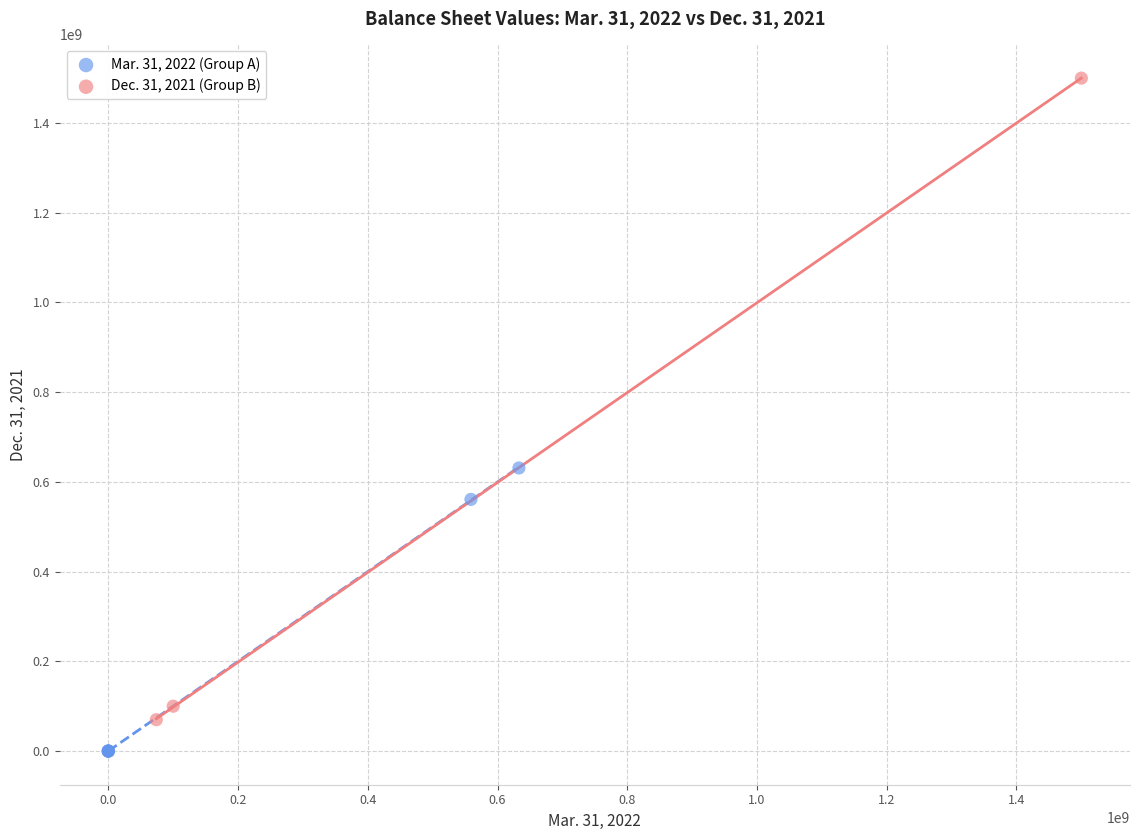

Which series contains the highest Y value?

Dec. 31, 2021 (Group B)